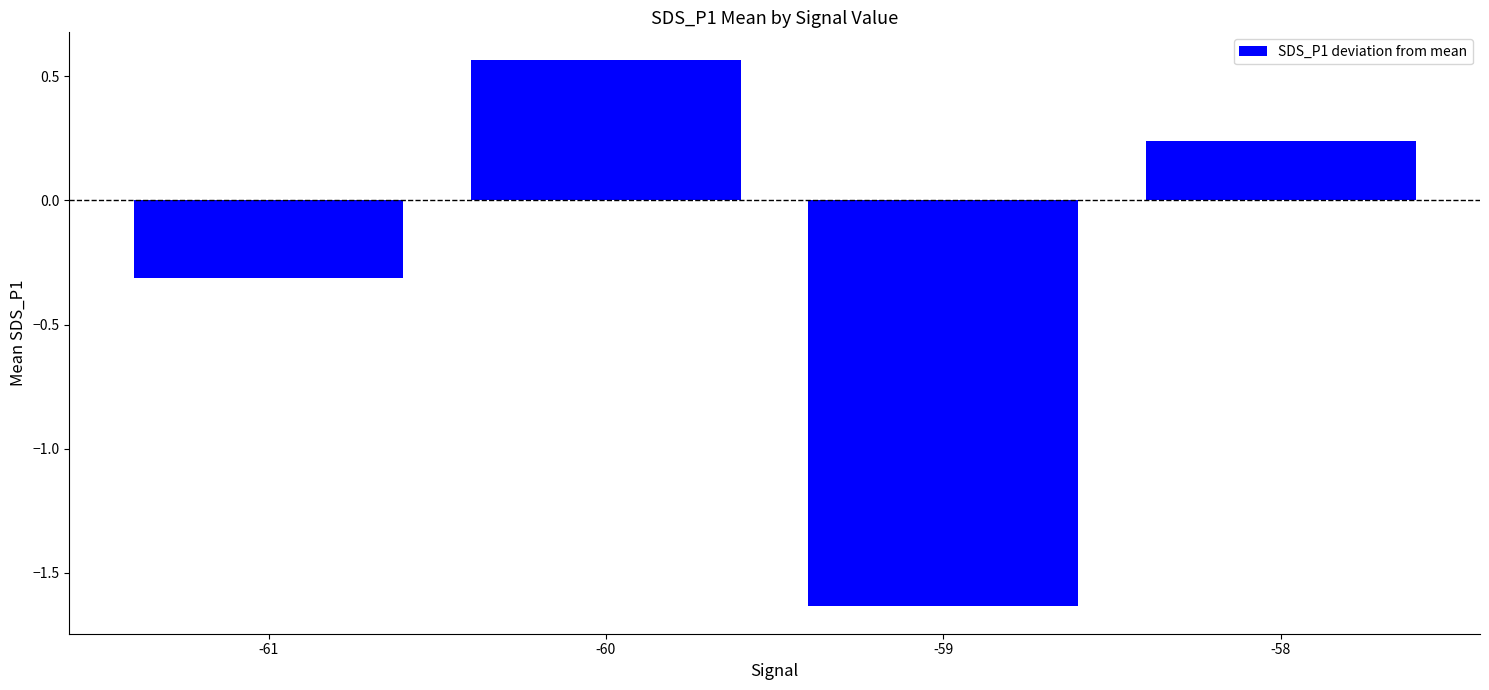

At which label does the data first exceed 0?

-60